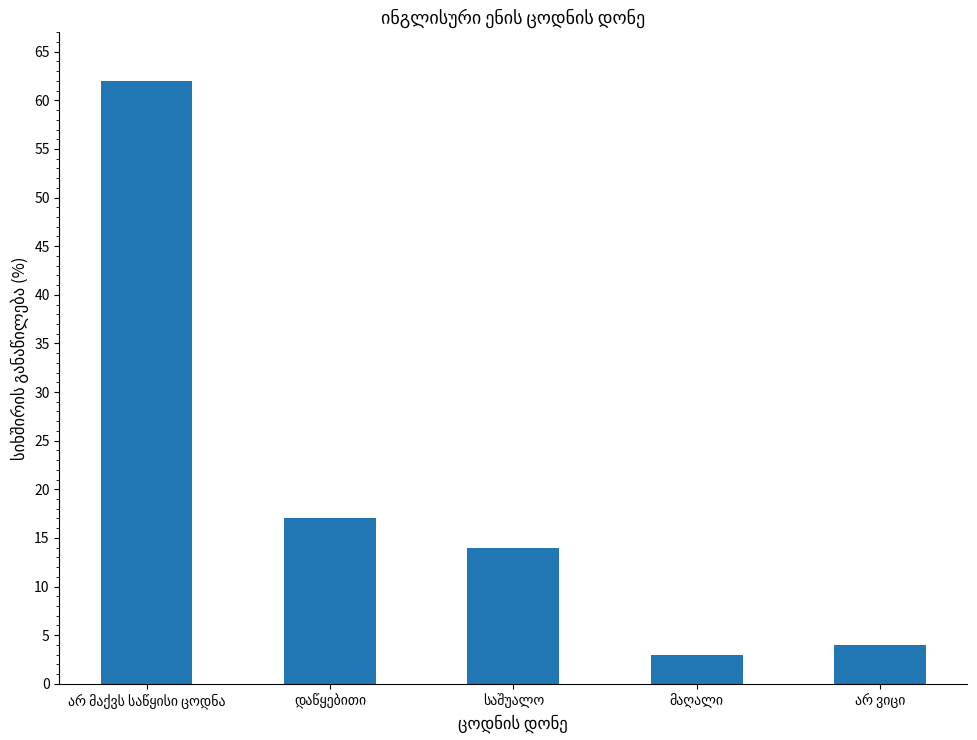

What is the difference between the maximum and minimum values?

59